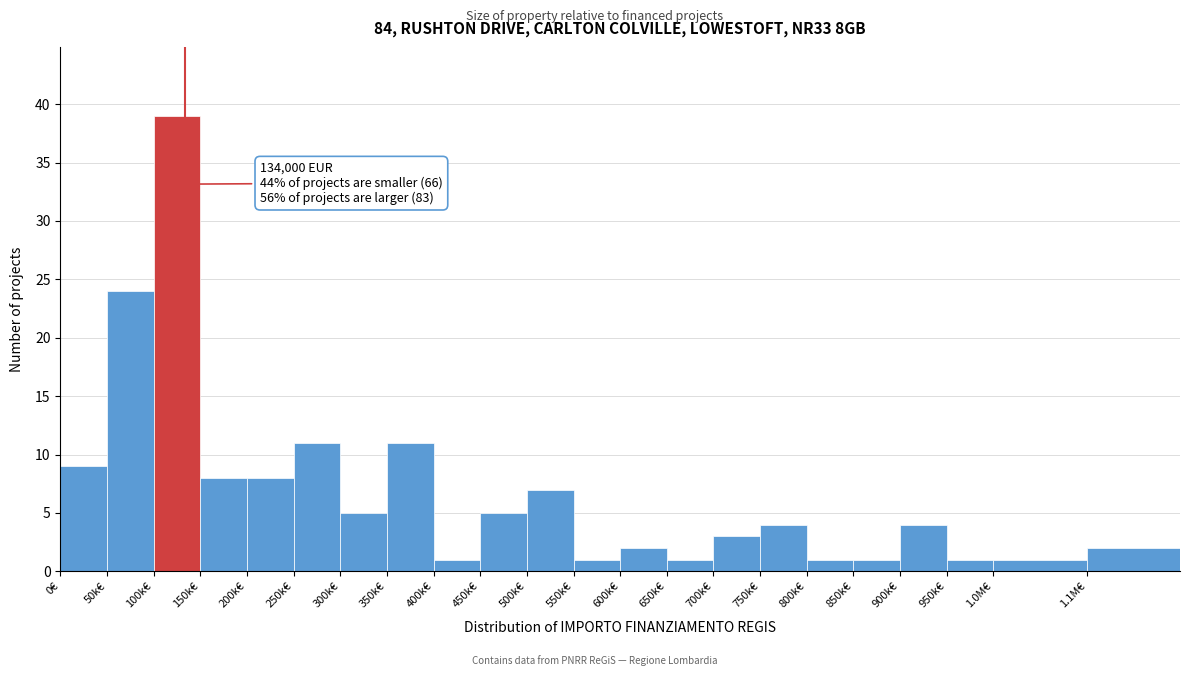

Reading right to left, transcribe all the data shown in this chart.

1.1M€=2	1.0M€=1	950k€=1	900k€=4	850k€=1	800k€=1	750k€=4	700k€=3	650k€=1	600k€=2	550k€=1	500k€=7	450k€=5	400k€=1	350k€=11	300k€=5	250k€=11	200k€=8	150k€=8	100k€=39	50k€=24	0€=9